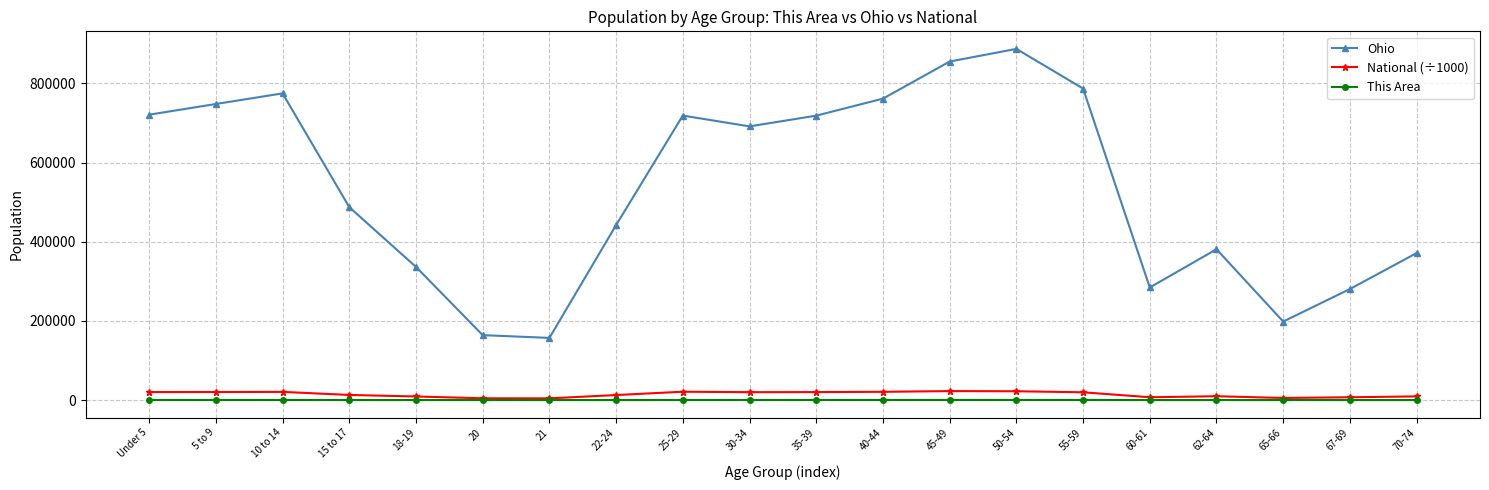

At 62-64, list the series in order from smallest to largest.

This Area, National (÷1000), Ohio